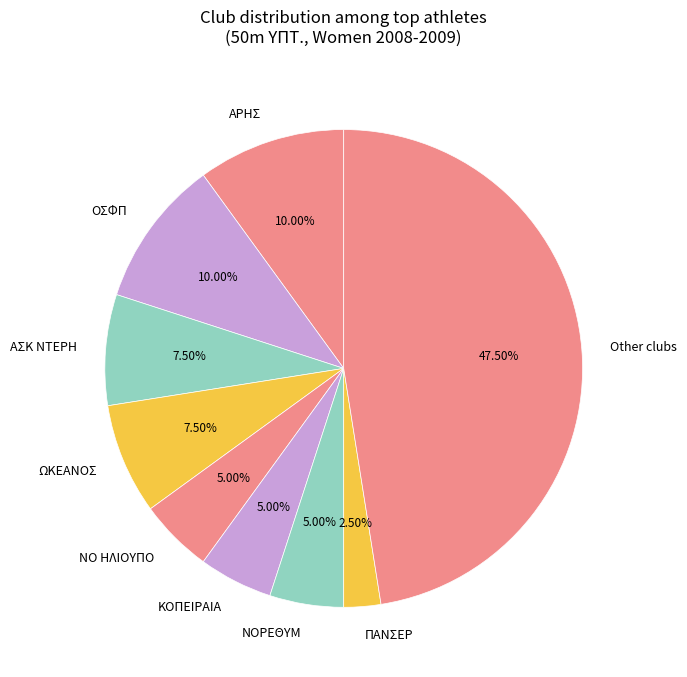

What is the smallest slice in the pie chart?

ΠΑΝΣΕΡ